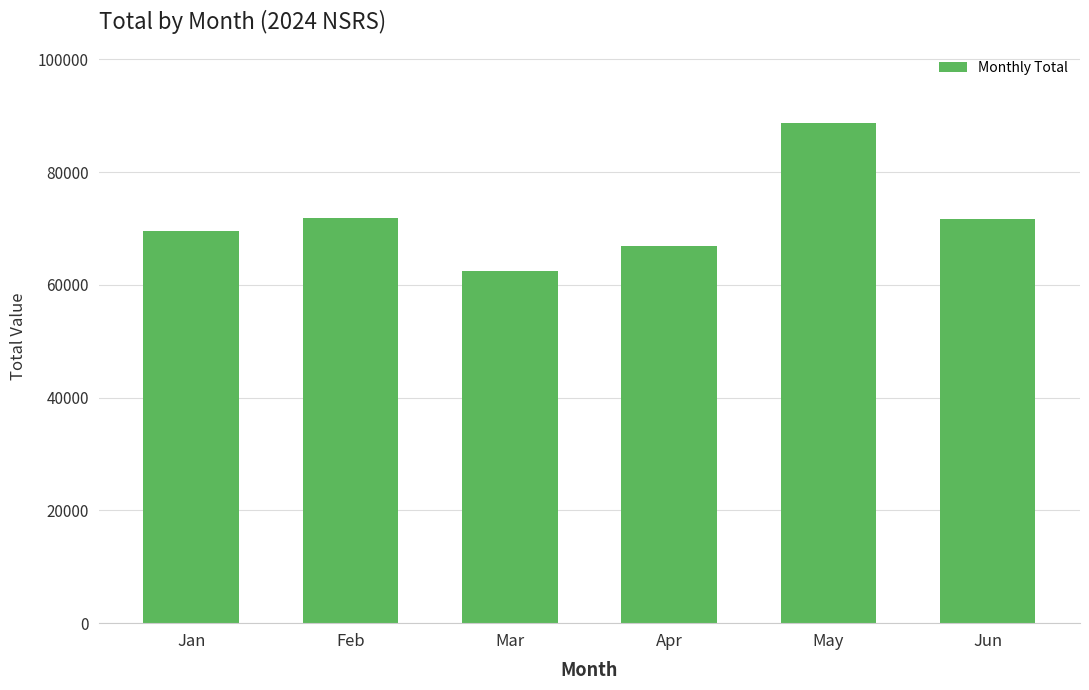

Between Jan and Feb, which is larger?

Feb